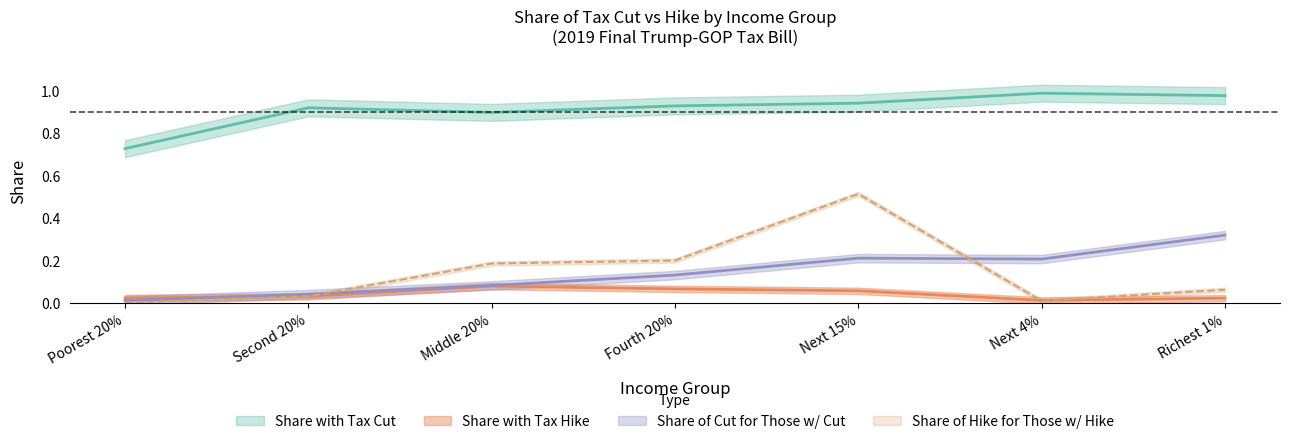

Which series has the largest range (max minus min)?

Share of Hike for Those w/ Hike